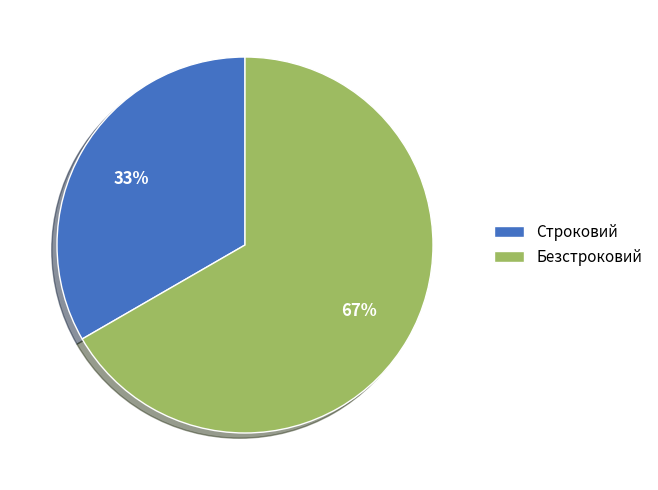

Is there any slice that represents more than half of the pie?

Yes